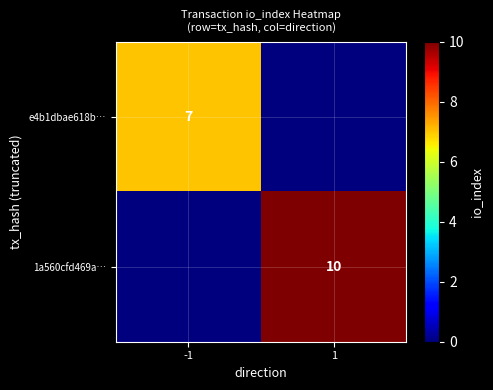

The e4b1dbae618b… series shows 3 at -1. True or false?

False